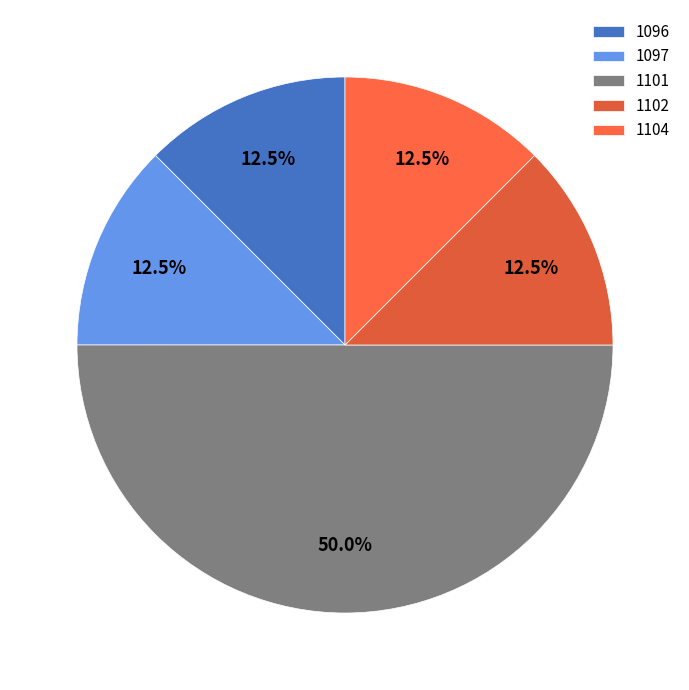

How many slices are in this pie chart?

5